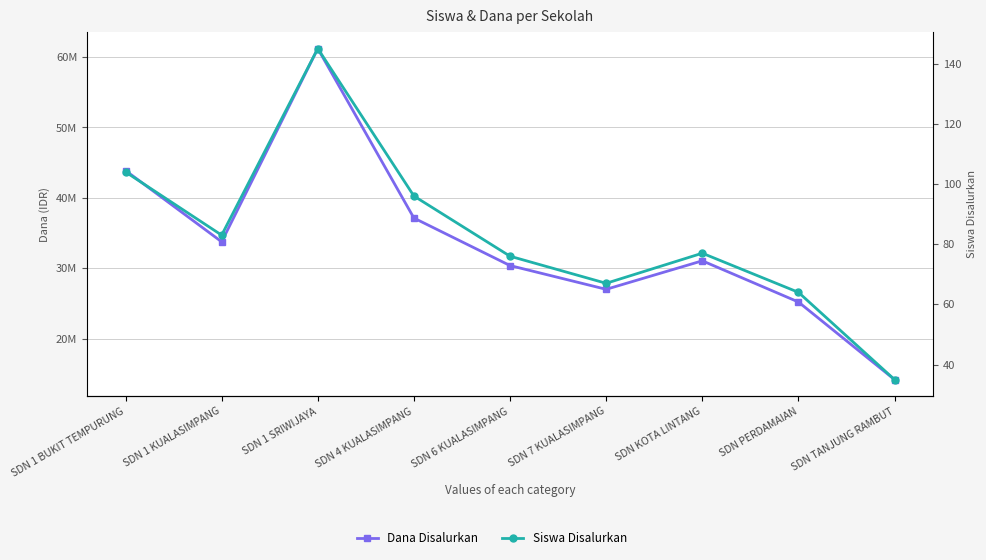

Which series has the largest range (max minus min)?

Dana Disalurkan